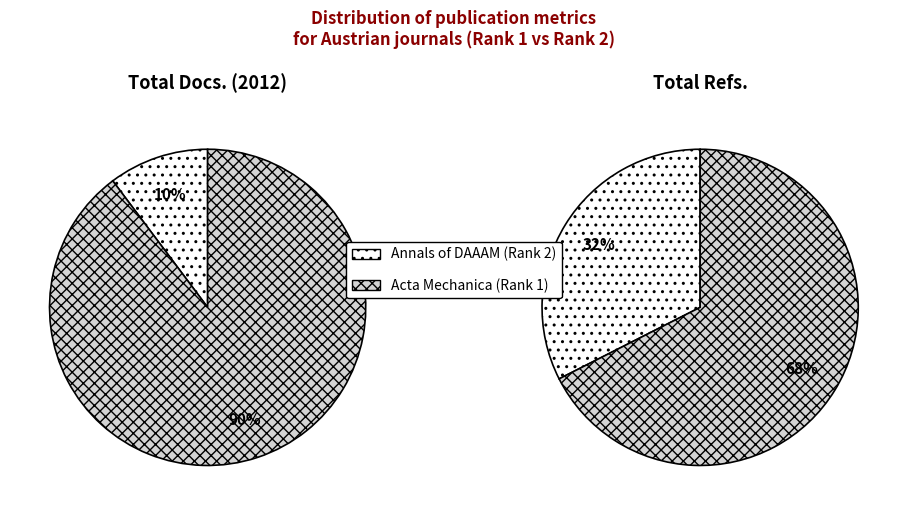

Between Acta Mechanica (Rank 1) and Annals of DAAAM (Rank 2), which is larger?

Acta Mechanica (Rank 1)